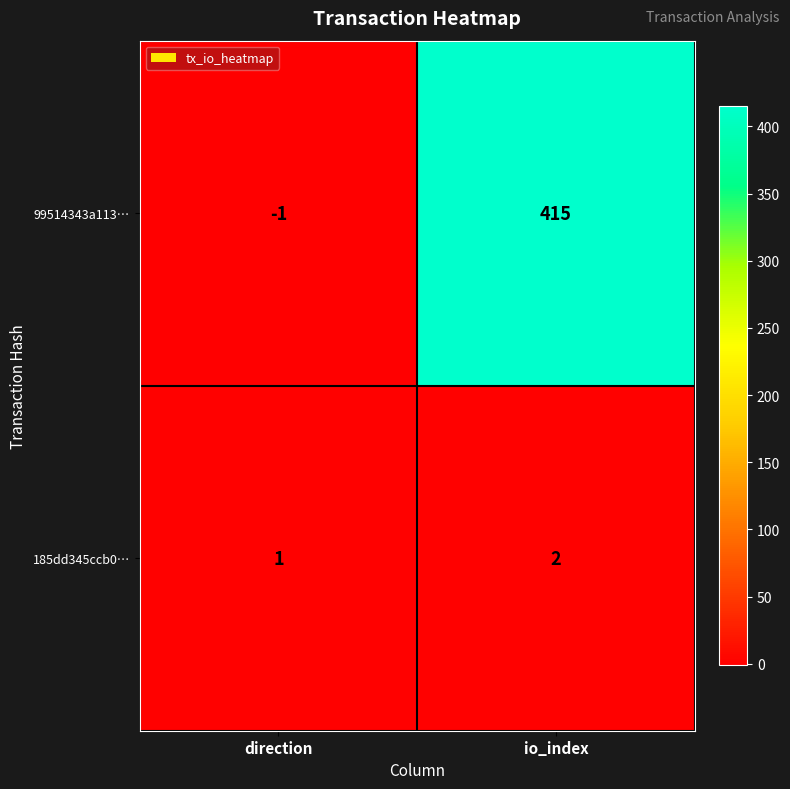

Which series has the largest total across all categories?

99514343a113…